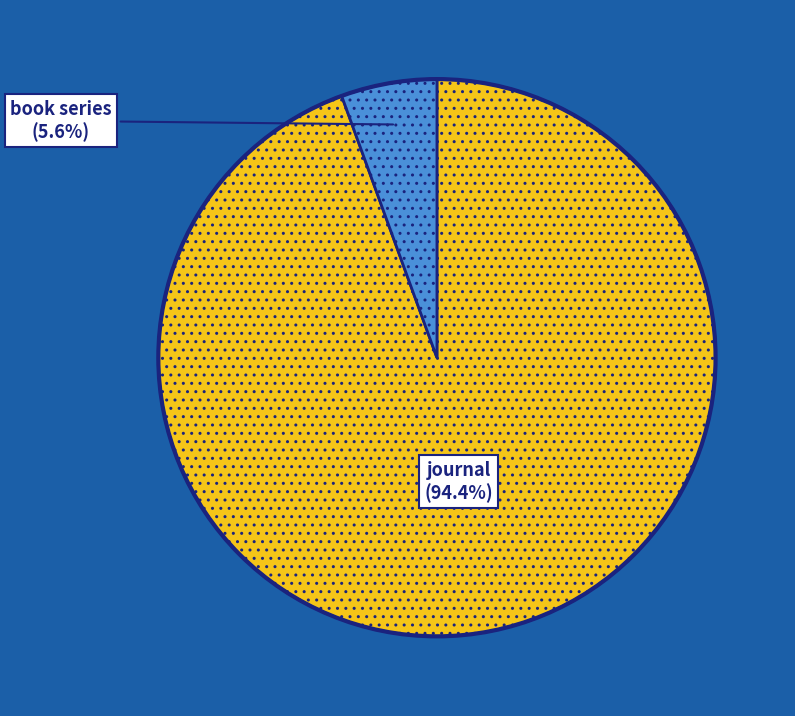

To the nearest percent, what percentage of the pie is book series?

6%